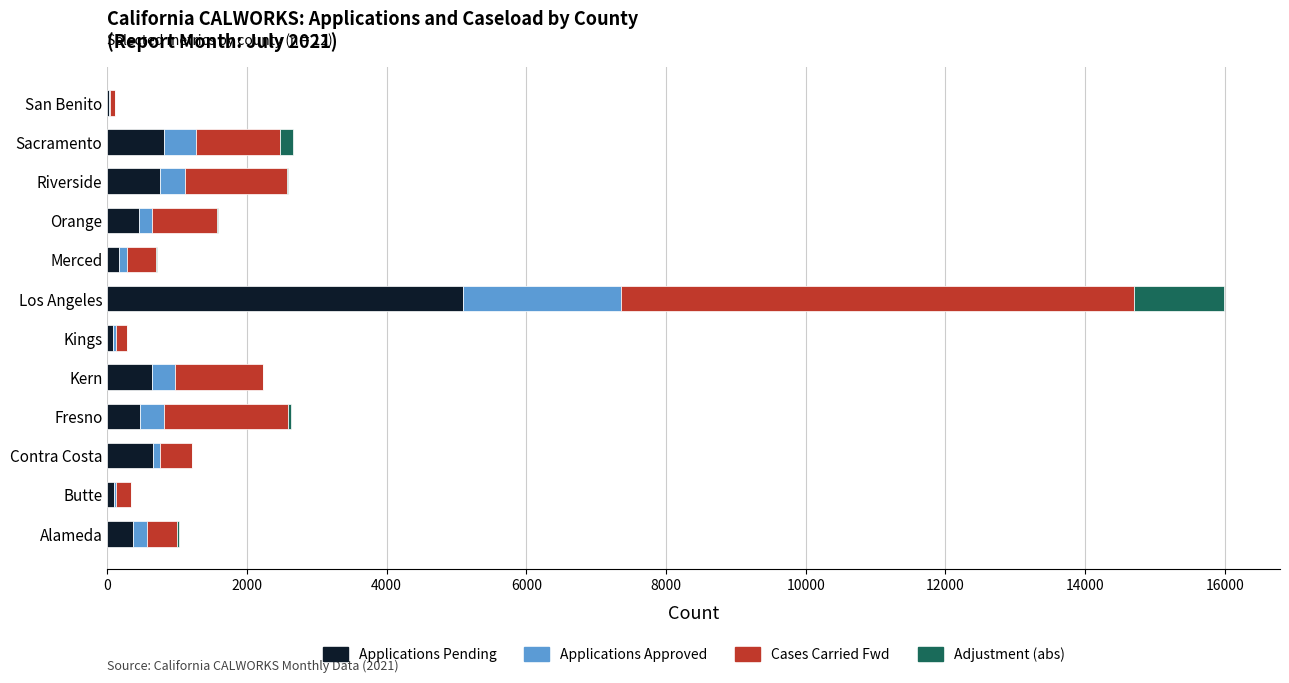

At which category is the sum across all series the highest?

Los Angeles